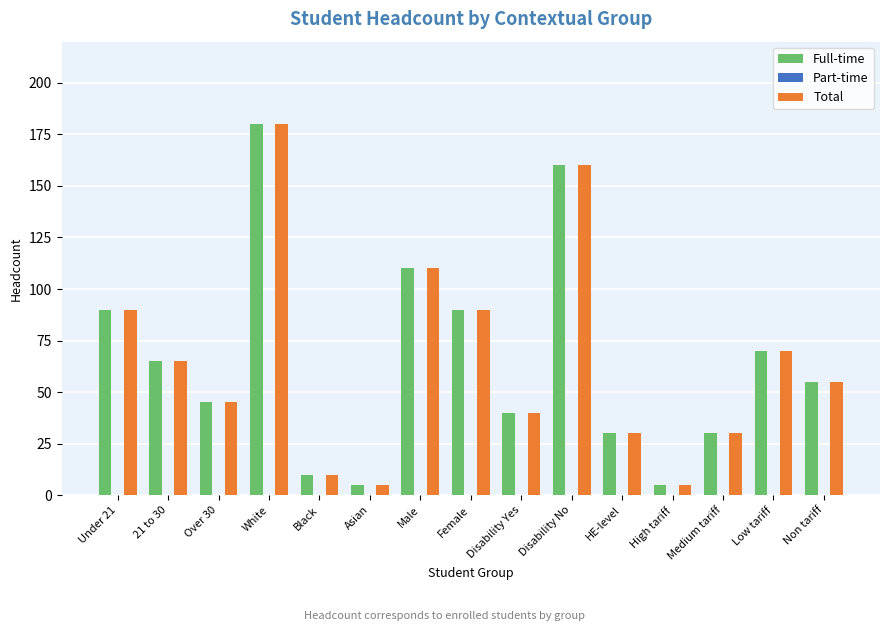

What is the difference between the maximum and second lowest values in the Total series?

175